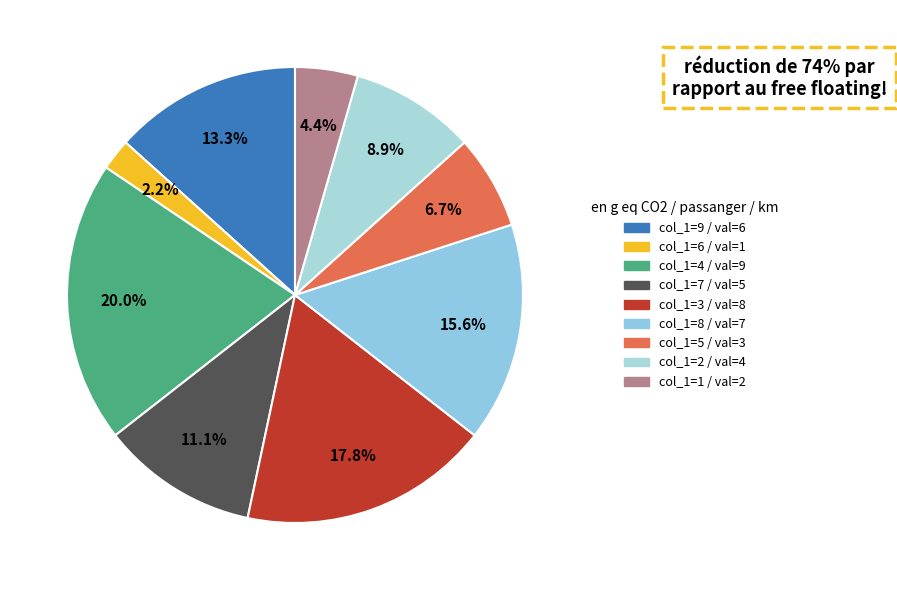

To the nearest percent, what is the difference between the largest and smallest slice percentages?

18%